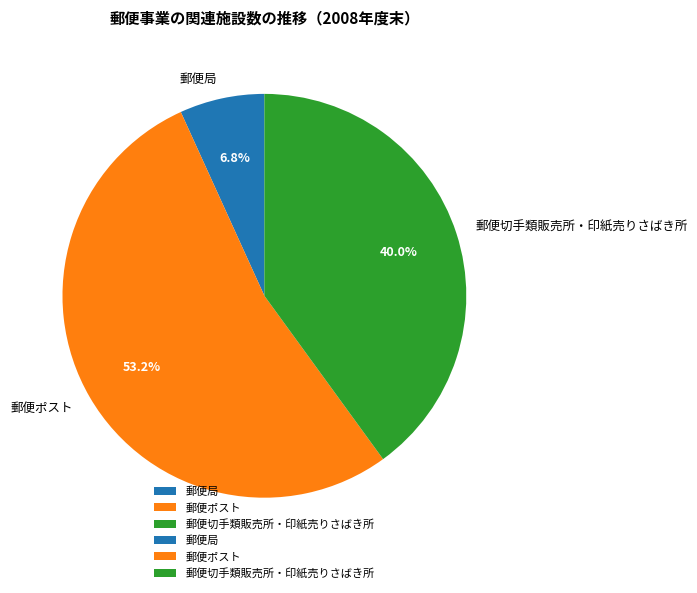

Which category has the smallest portion of the pie?

郵便局